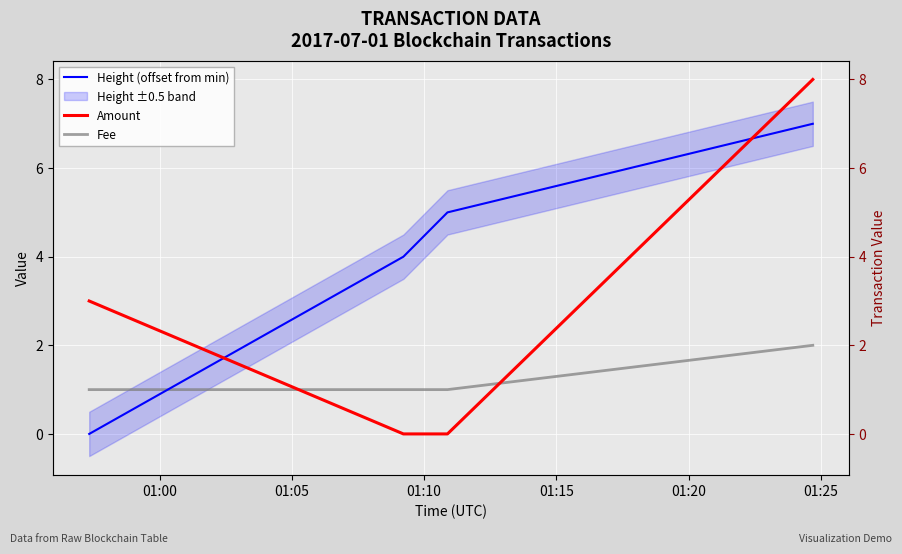

Which series ends up on top after the final intersection of Height (offset from min) and Amount?

Amount